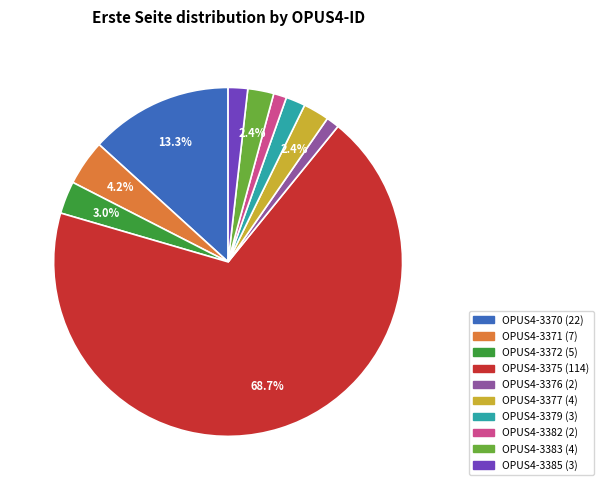

Does any single category account for the majority?

Yes